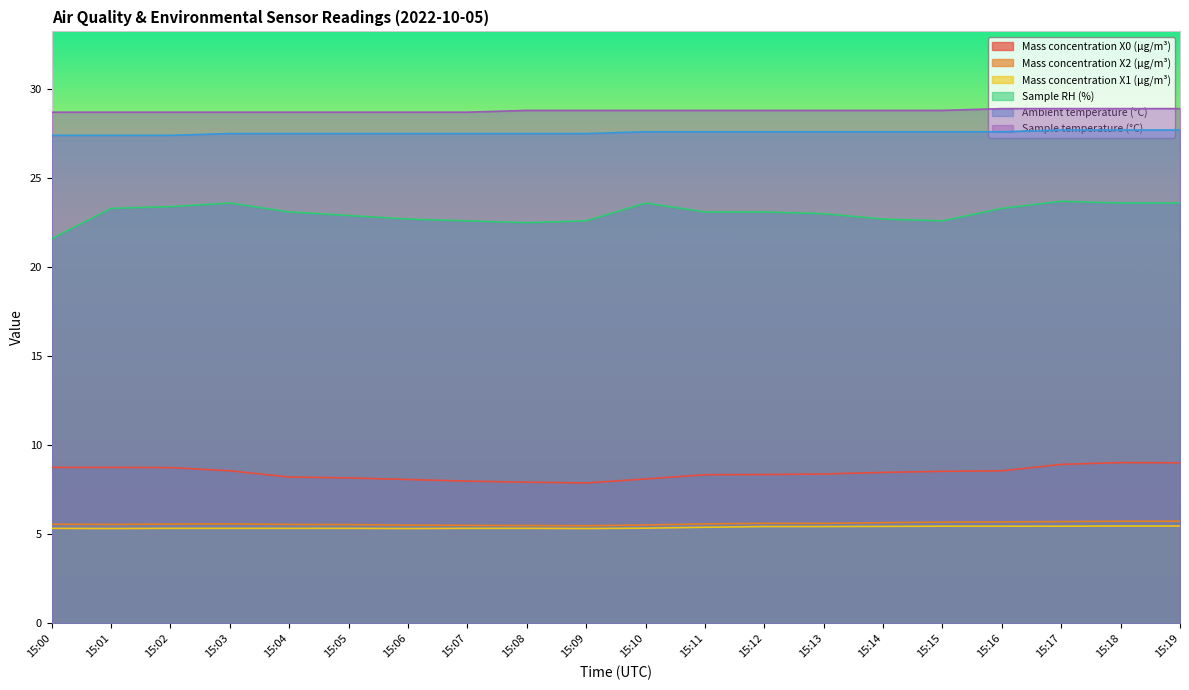

True or false: Mass concentration X2 (μg/m³) and Mass concentration X1 (μg/m³) intersect in this chart.

False